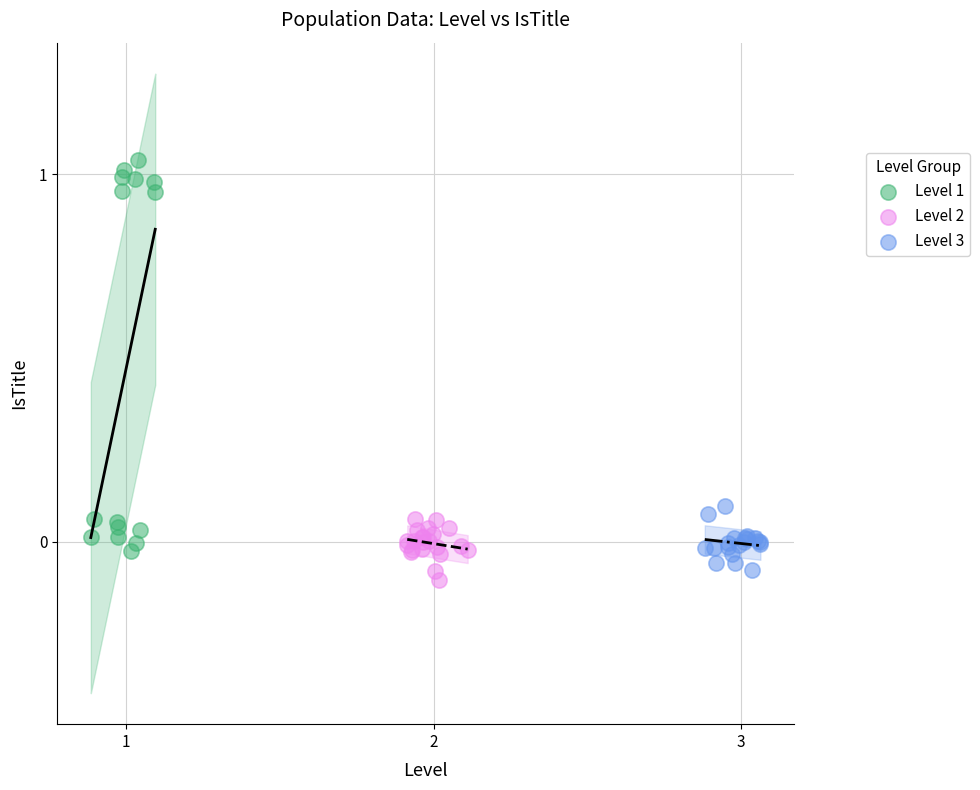

Which series reaches the maximum Y coordinate?

Level 1